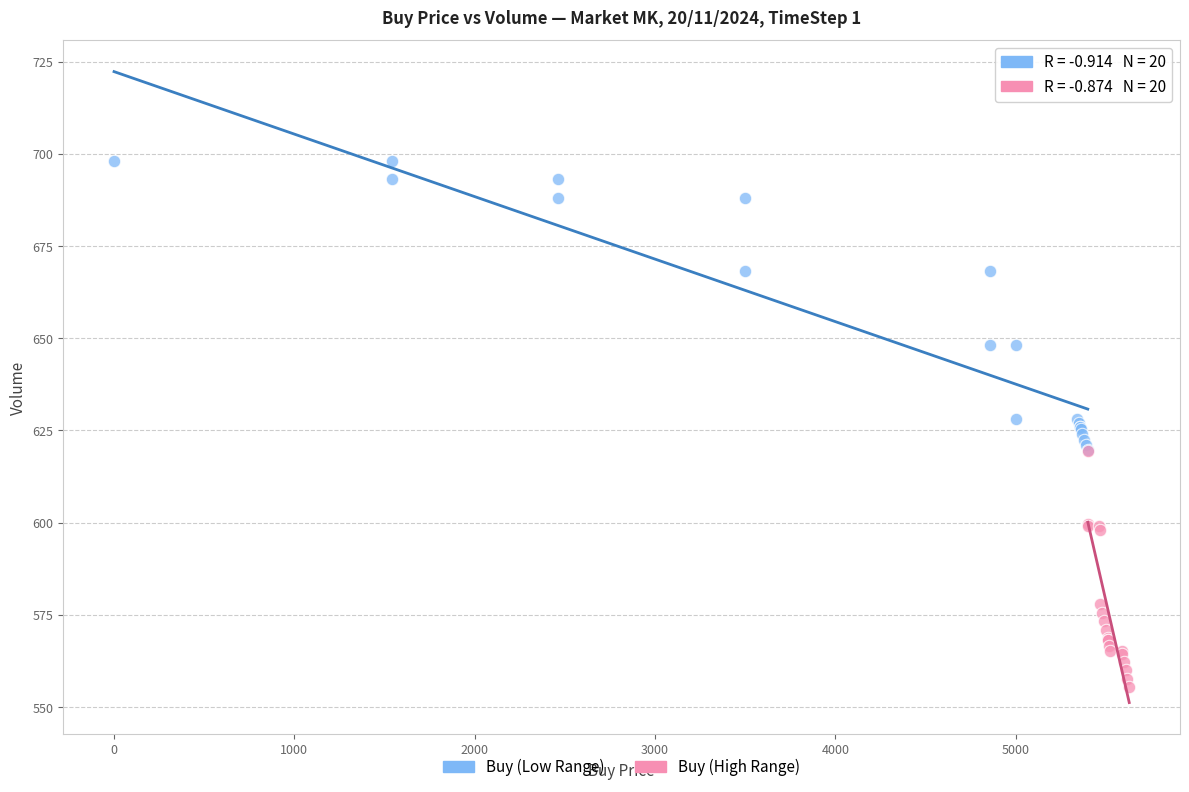

Which series contains the highest Y value?

Buy (Low Range)